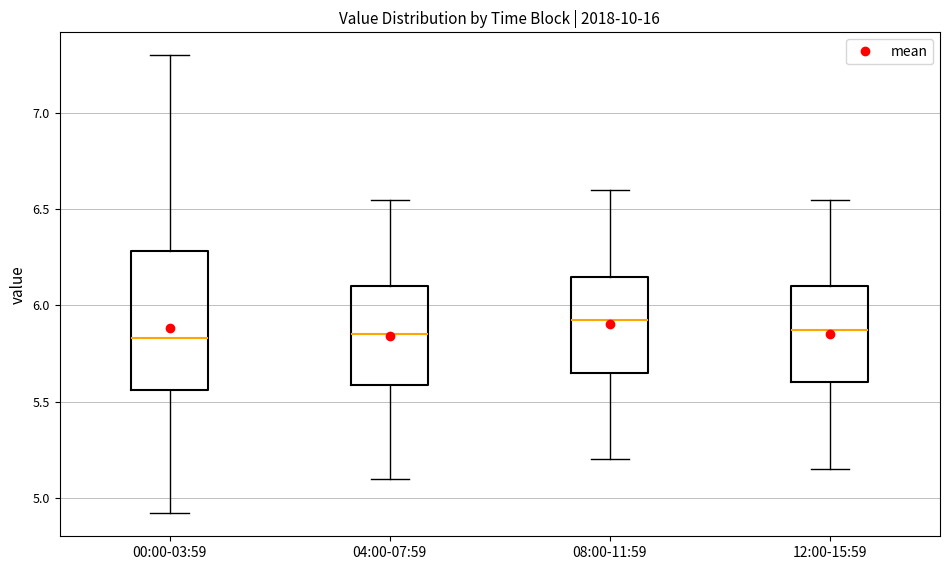

Reading left to right, read every box against the y-axis: the position of its median line, the range the box covers, and the ends of its whiskers. The values are not printed on the chart, so give them approximately, as read against the axis.

00:00-03:59: median 5.85, box 5.55 to 6.30, whiskers 4.90 to 7.30
04:00-07:59: median 5.85, box 5.60 to 6.10, whiskers 5.10 to 6.55
08:00-11:59: median 5.95, box 5.65 to 6.15, whiskers 5.20 to 6.60
12:00-15:59: median 5.90, box 5.60 to 6.10, whiskers 5.15 to 6.55